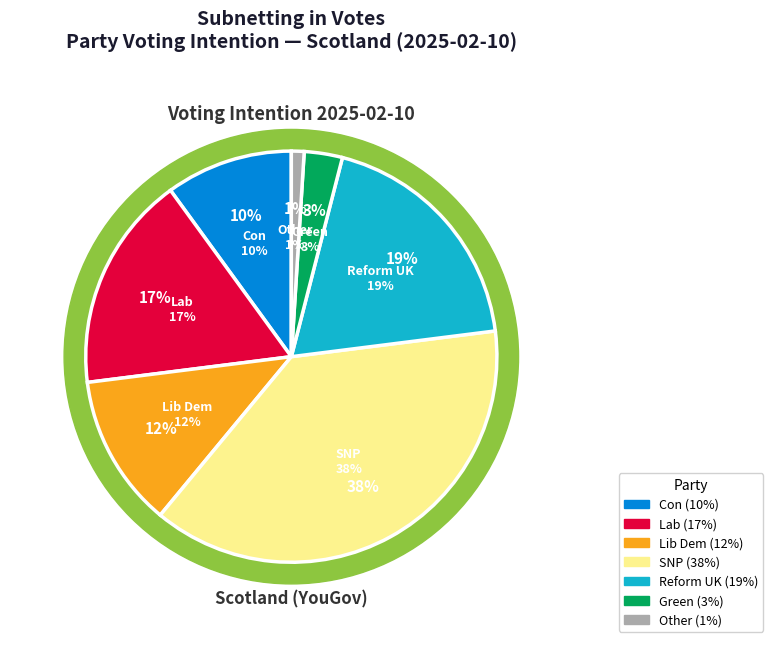

Combined, what portion of the pie is Lab and Reform UK?

36.0%